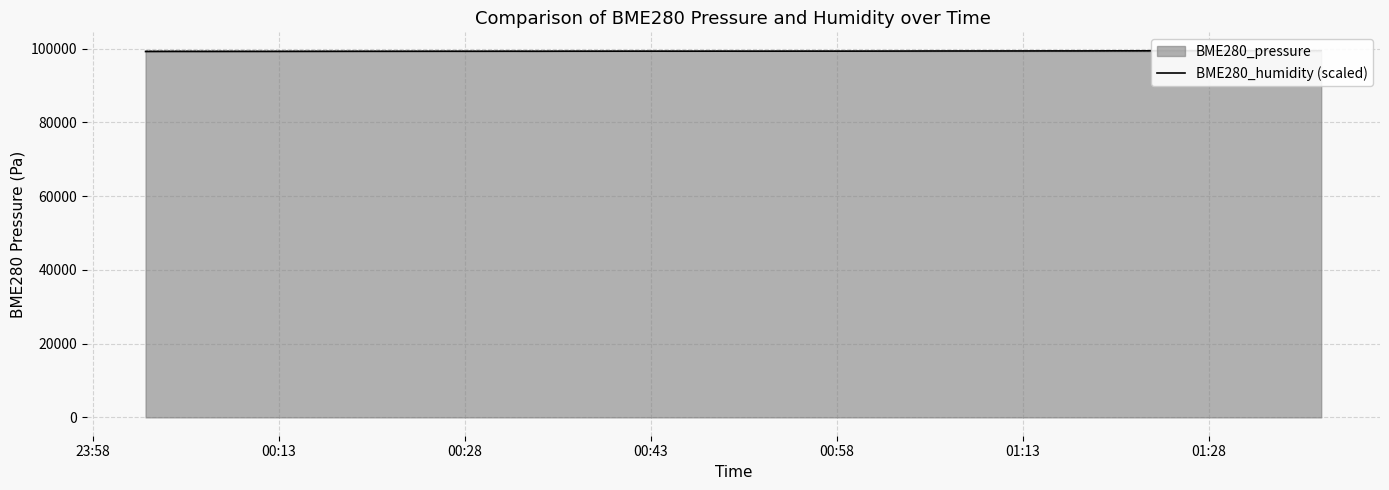

Reading left to right, list all the values displayed in this chart.

99220.6	99233.7	99227.9	99235.7	99240.2	99246.6	99254.7	99267.9	99268.4	99276.3	99283.5	99280.8	99289.9	99280.2	99299.5	99301.0	99309.1	99314.3	99310.7	99320.0	99324.3	99320.8	99329.0	99325.5	99333.6	99349.5	99369.7	99368.7	99373.0	99379.6	99388.8	99387.5	99407.3	99412.8	99427.5	99445.4	99443.4	99441.4	99441.6	99454.7